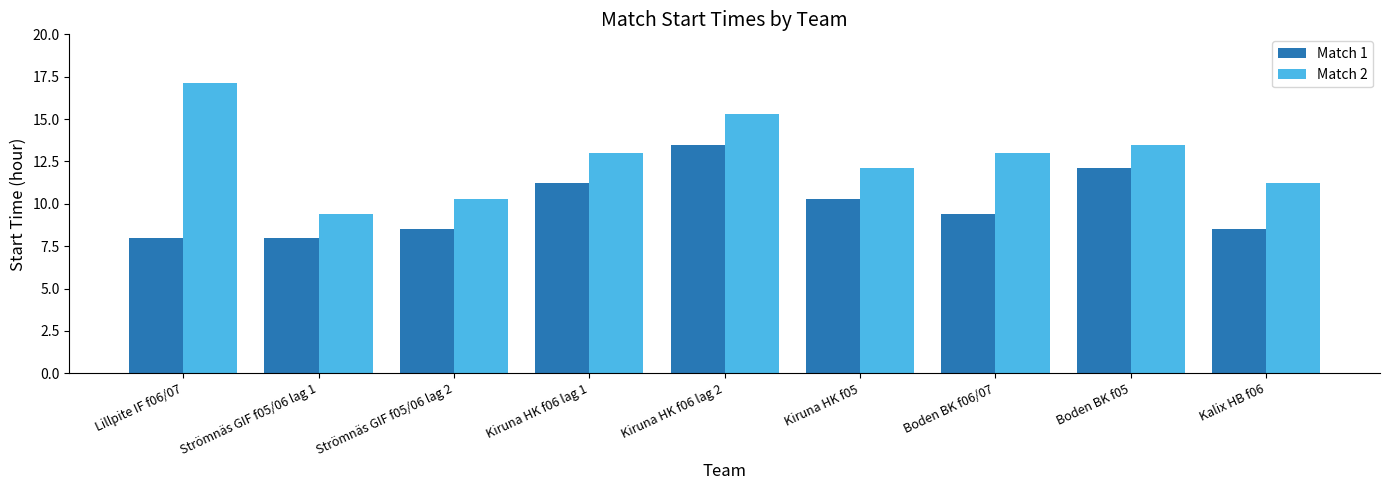

The Match 1 series shows 11.6 at Strömnäs GIF f05/06 lag 1. True or false?

False